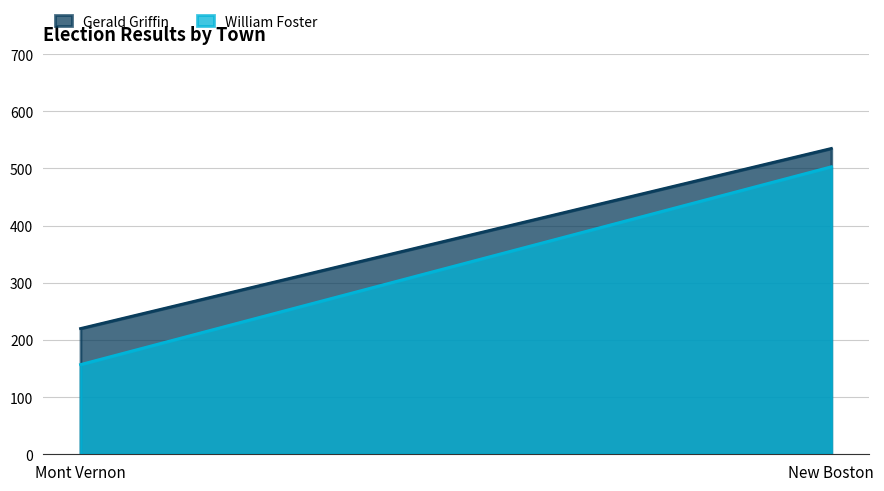

Count the number of data series in this chart.

2